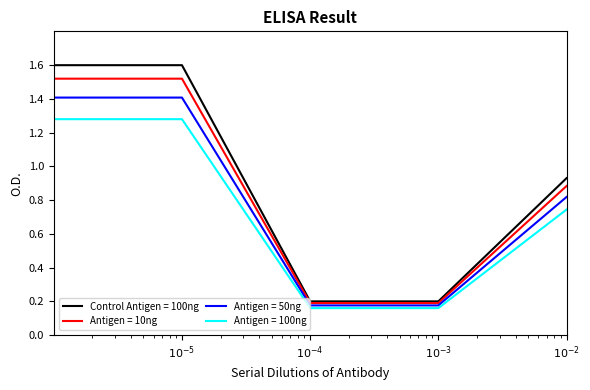

True or false: there are more than 2 points higher than both neighbors.

False